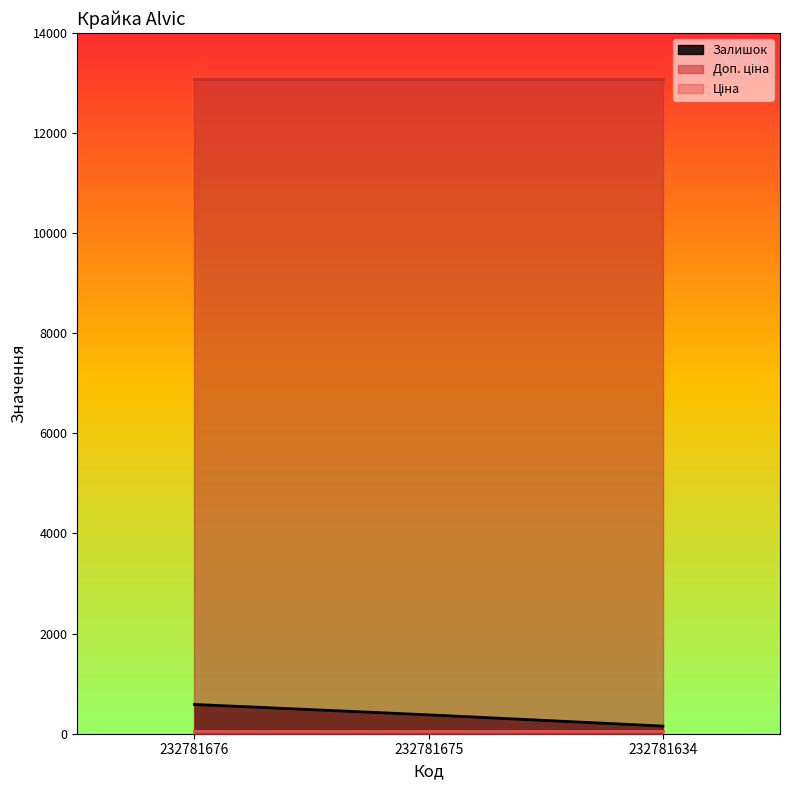

How many lines are shown in the chart?

3